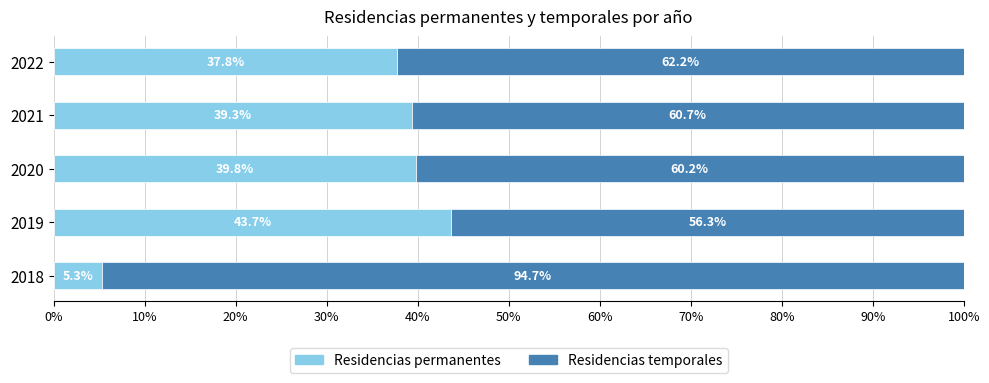

List the labels in order of Residencias permanentes value, smallest first.

2018, 2022, 2021, 2020, 2019